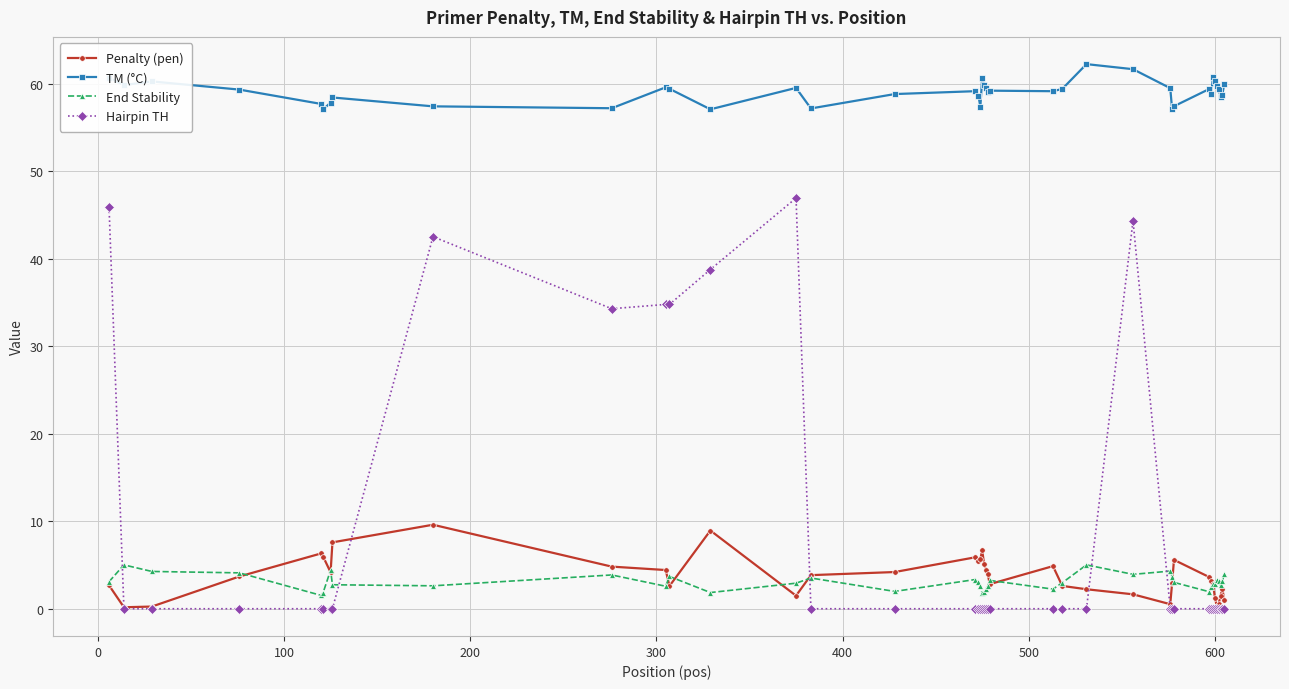

True or false: Hairpin TH has more than 0 interior local peaks.

True